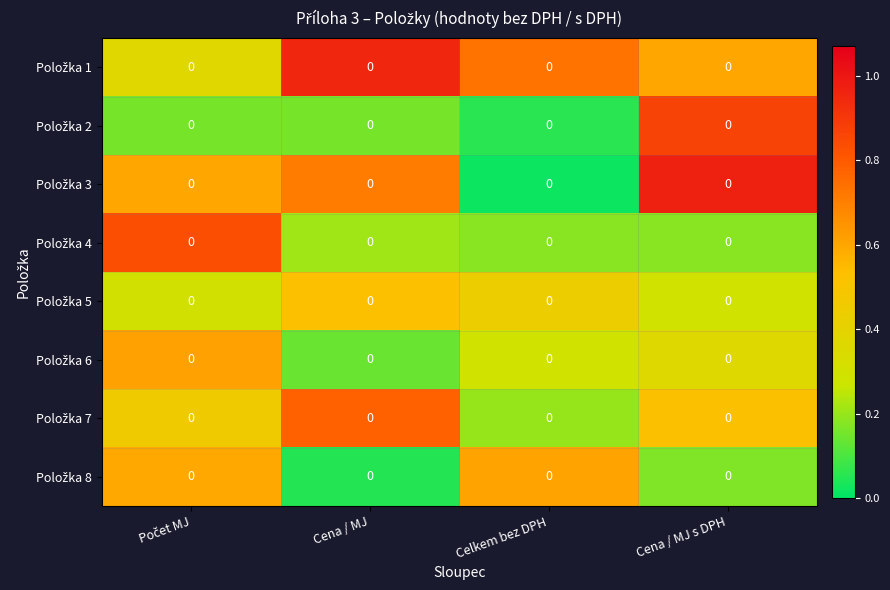

How many data points does each series have?

4